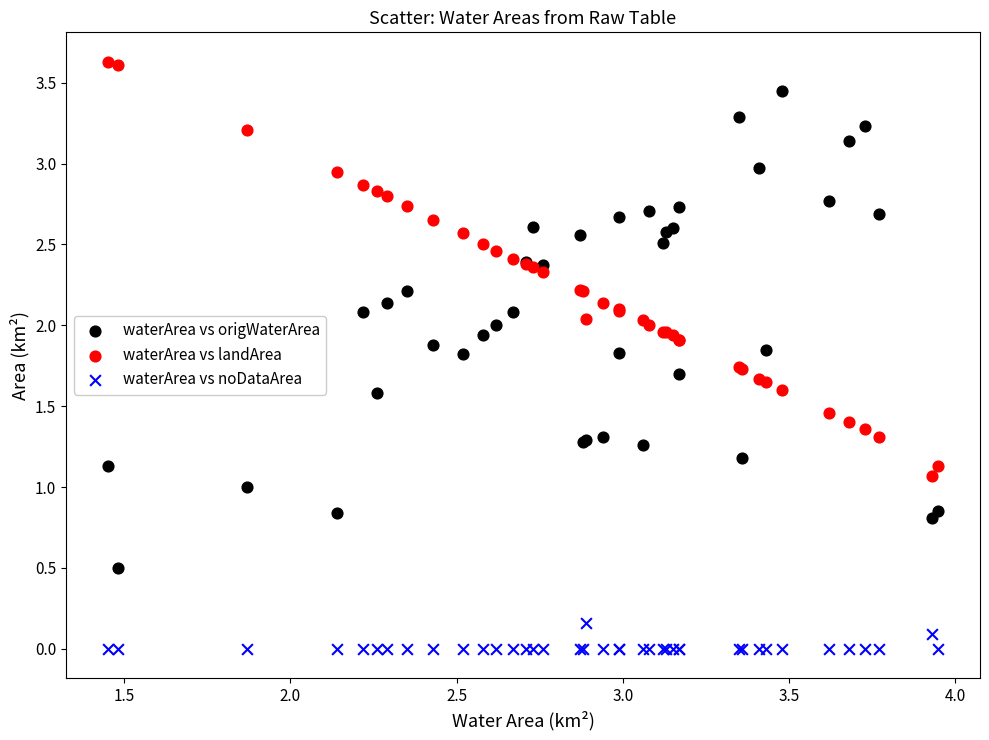

Which series contains the lowest Y value?

waterArea vs noDataArea